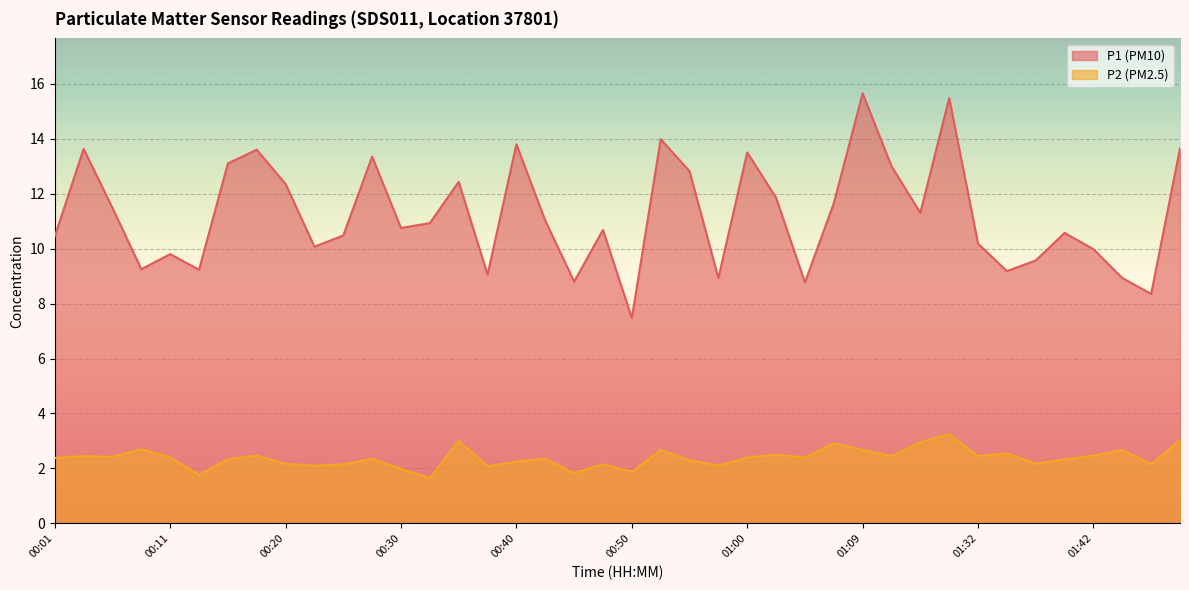

Between 01:32 and 01:37, which series saw the biggest shift?

P1